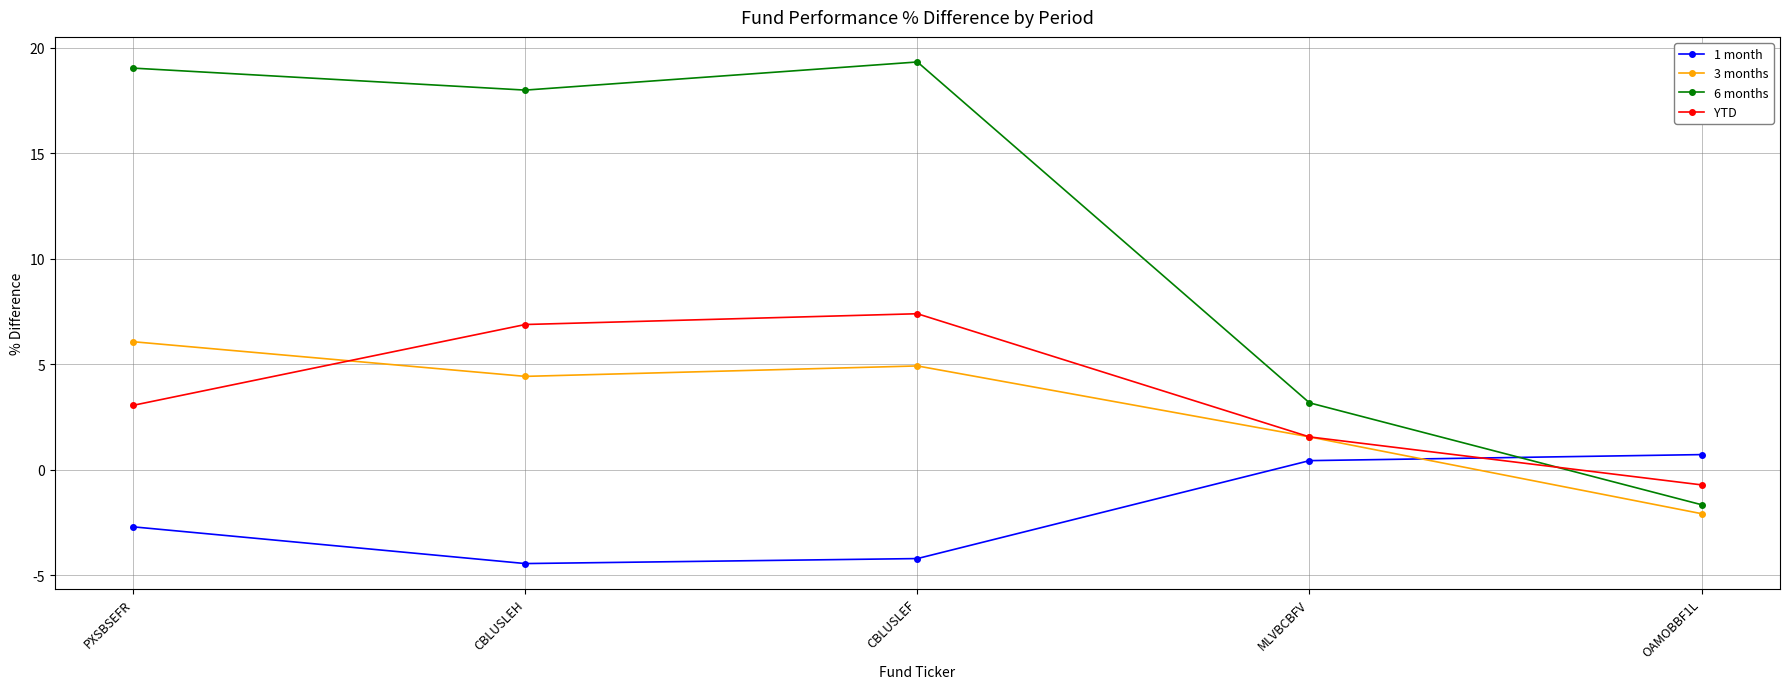

How many values in 1 month are below zero?

3